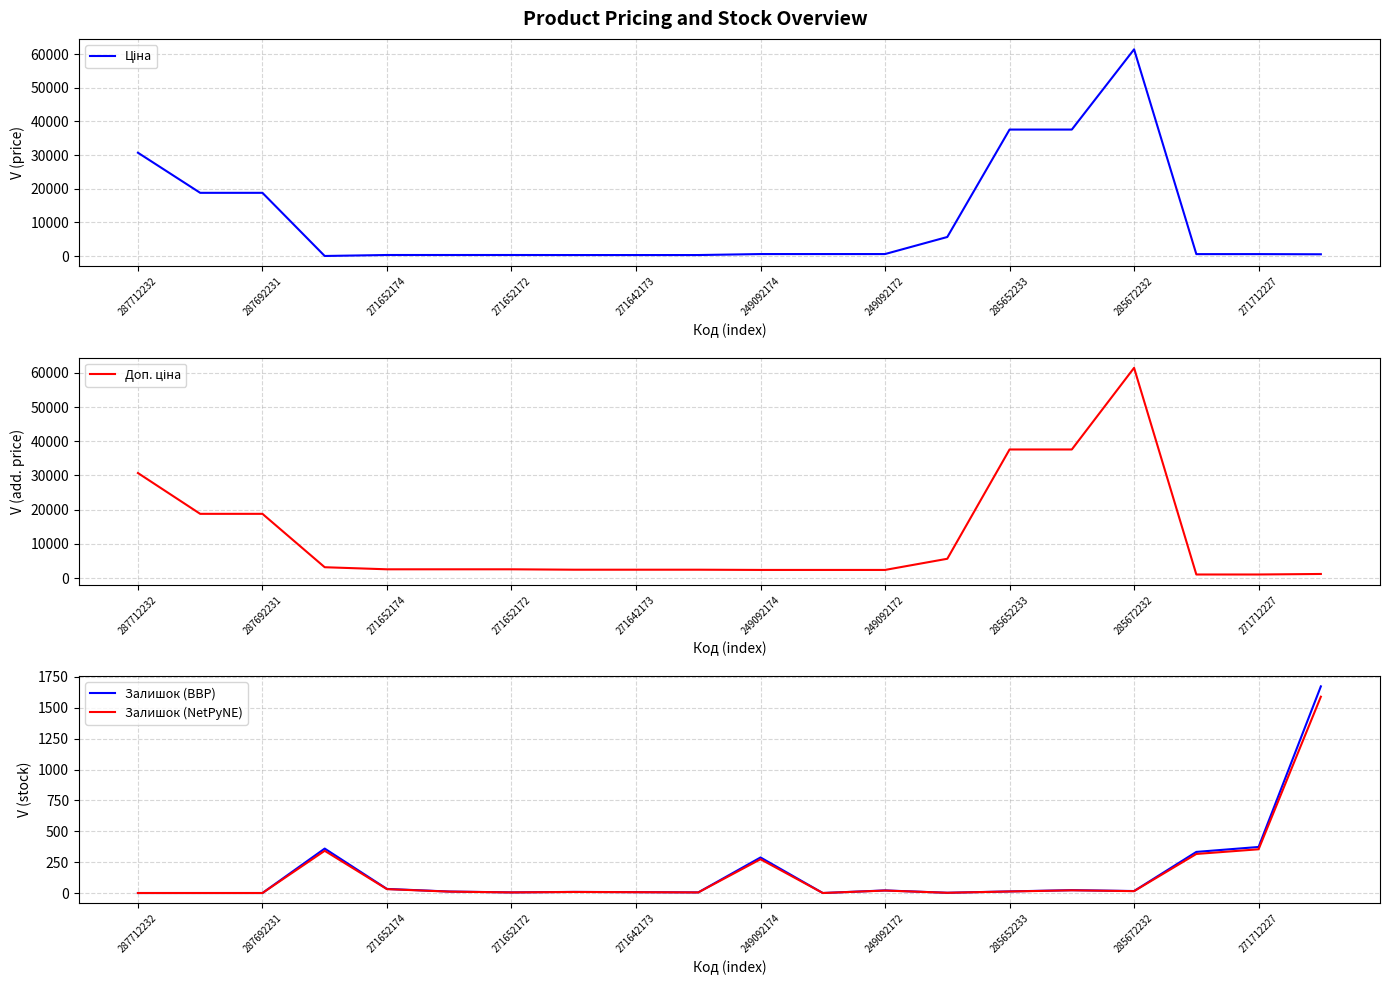

Which series has the largest total across all categories?

Доп. ціна